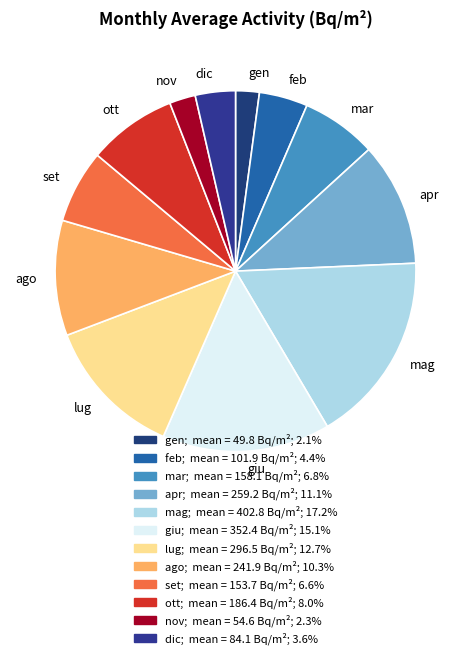

Which slice is the largest?

mag